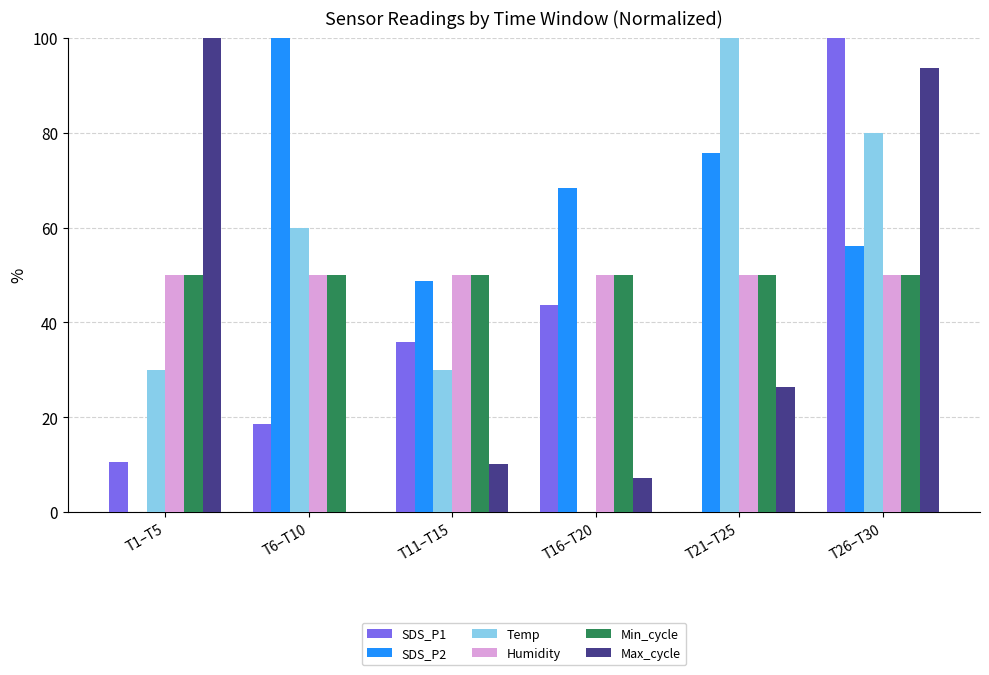

Which series changed the most between T11–T15 and T21–T25?

Temp